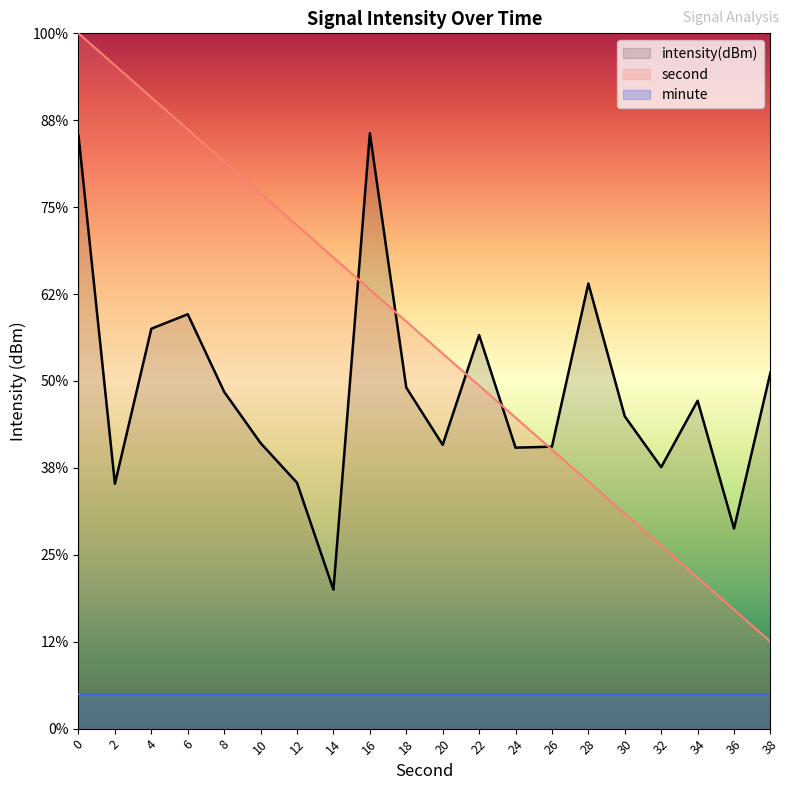

List the series in order of their overall mean, lowest first.

minute, intensity(dBm), second